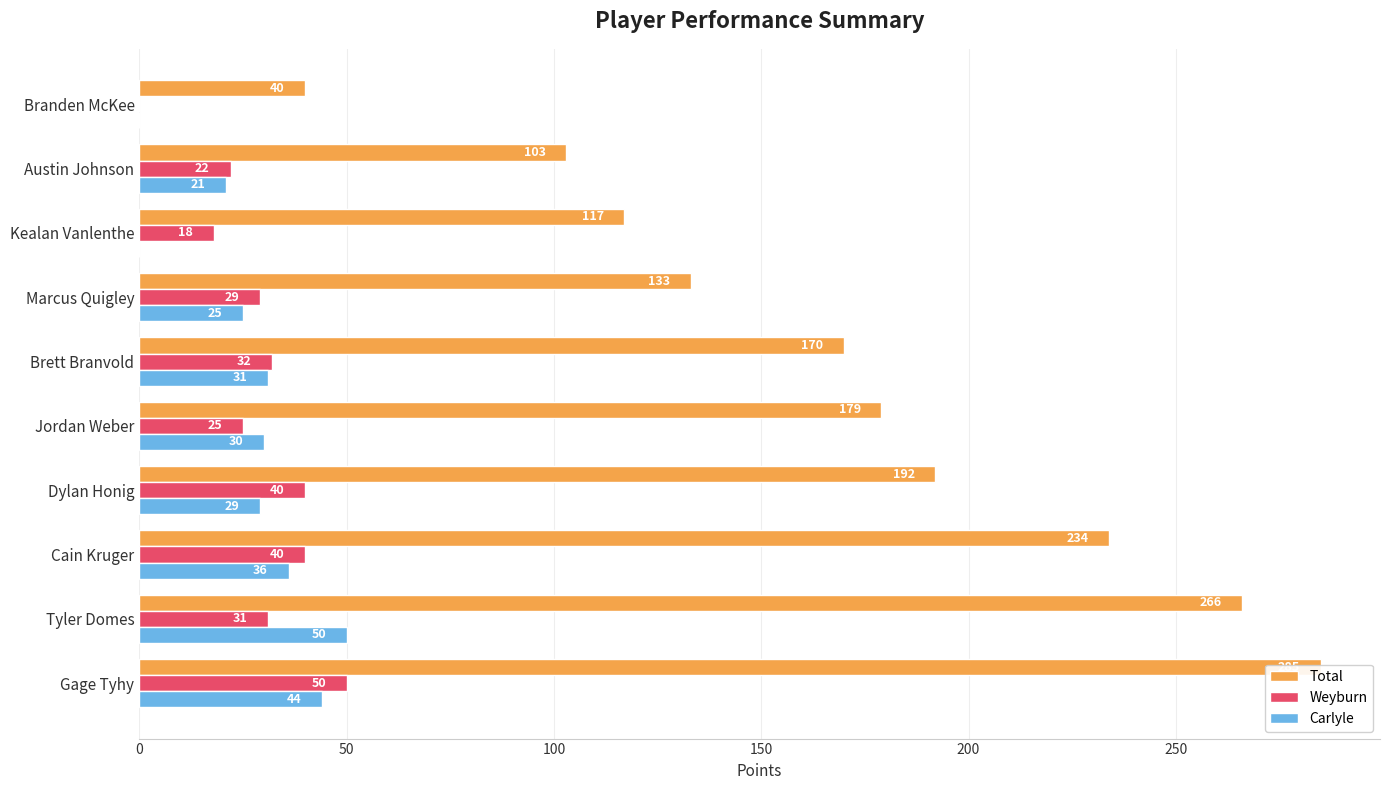

What is the sum of all Total values?

1719